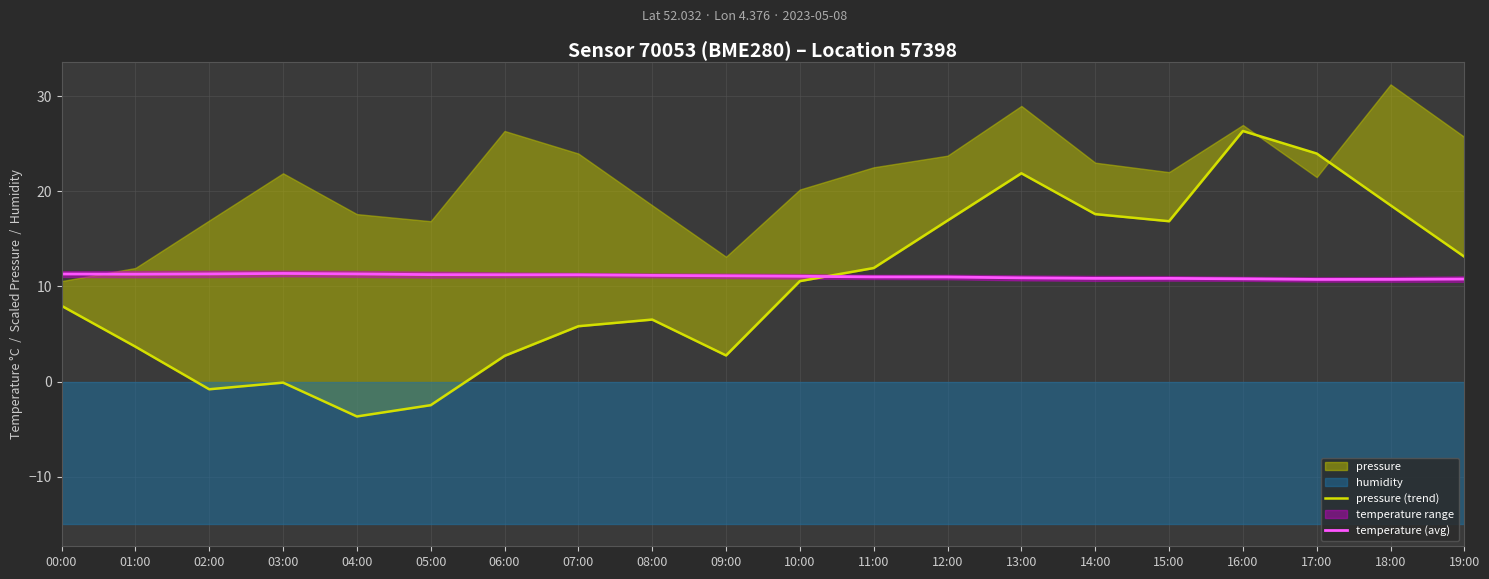

What is the label of the 11th point from the left?

10:00